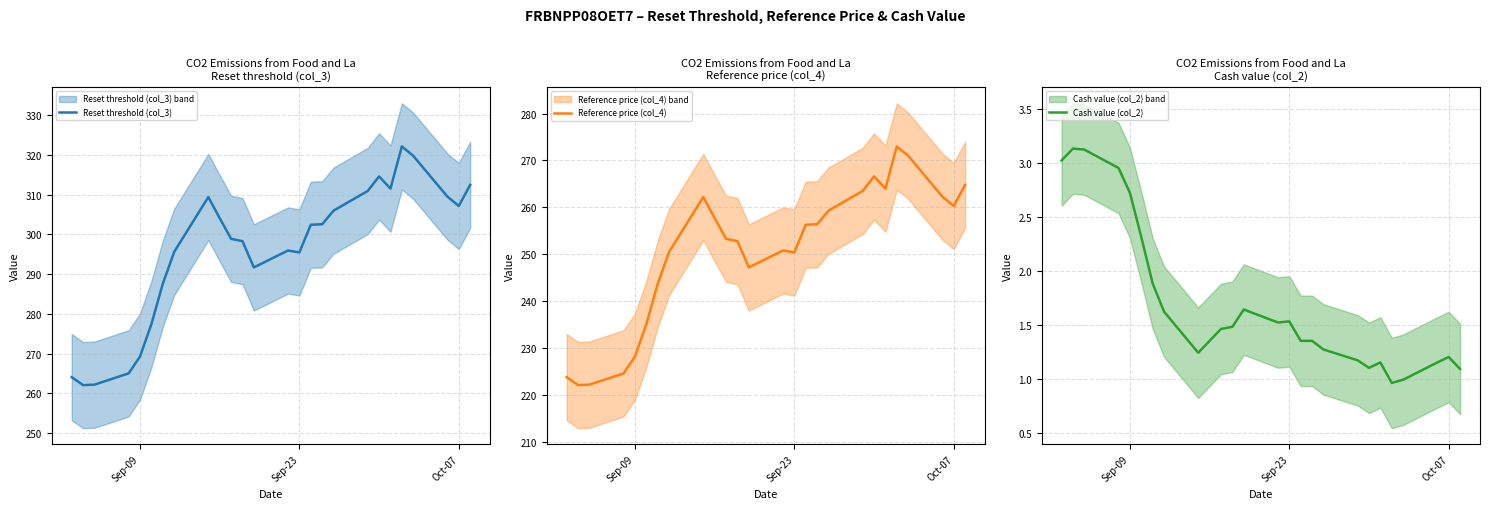

What is the highest value of the Cash value (col_2) series?

3.1